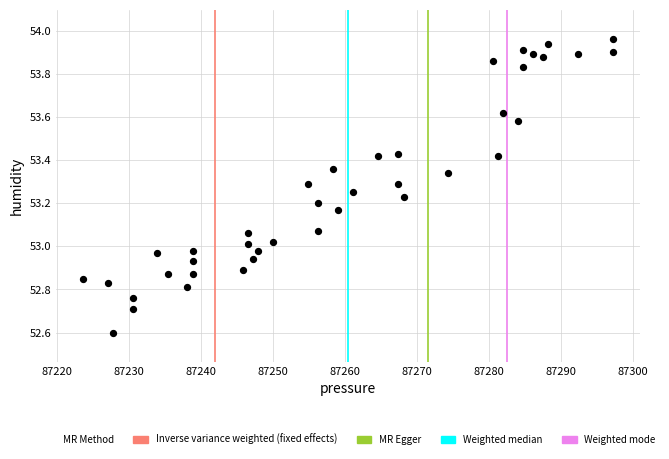

What is the range of Y values (max minus min)?

1.4